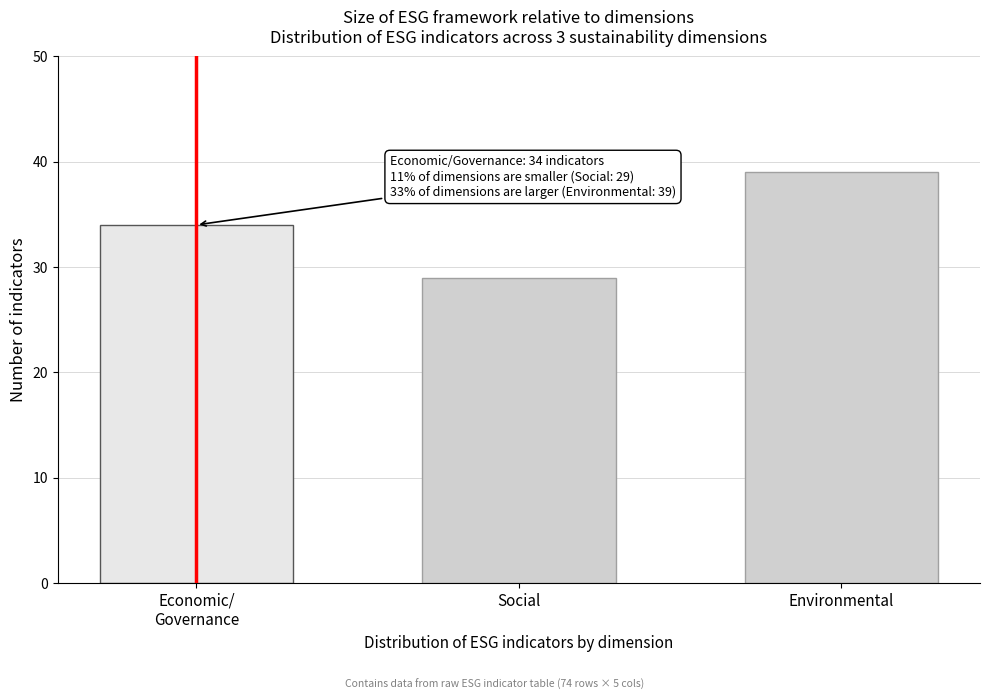

Reading left to right, extract all data points from this chart.

34	29	39